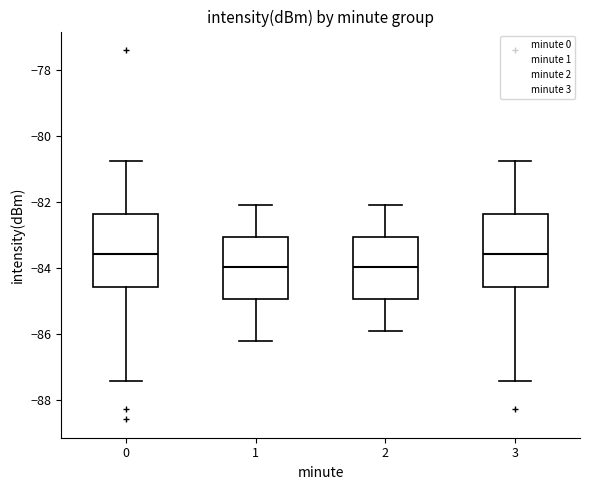

Where is the upper edge of the box at x = 2 on the y-axis? The values are not printed on the chart, so give them approximately, as read against the axis.

-83.0